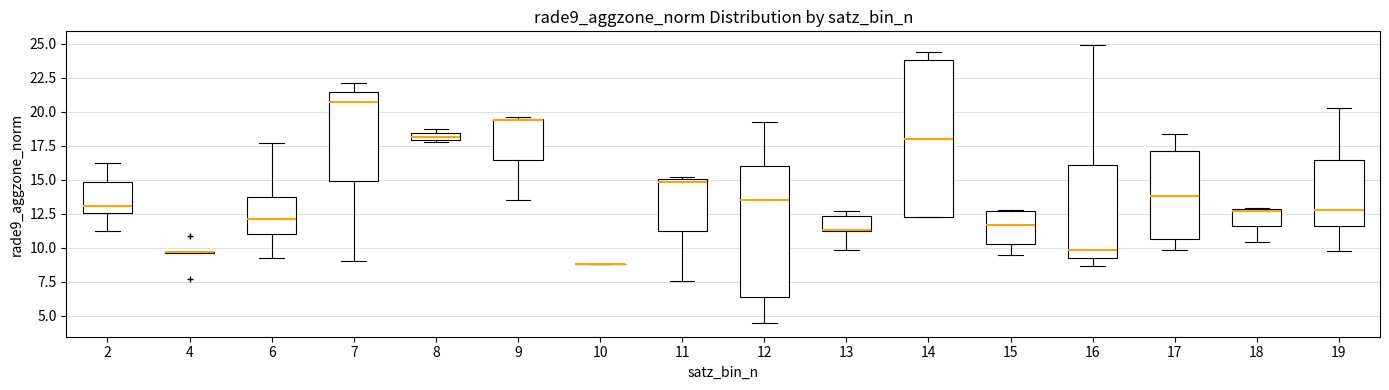

Comparing the boxes themselves (not the whiskers), which one is the tallest?

14